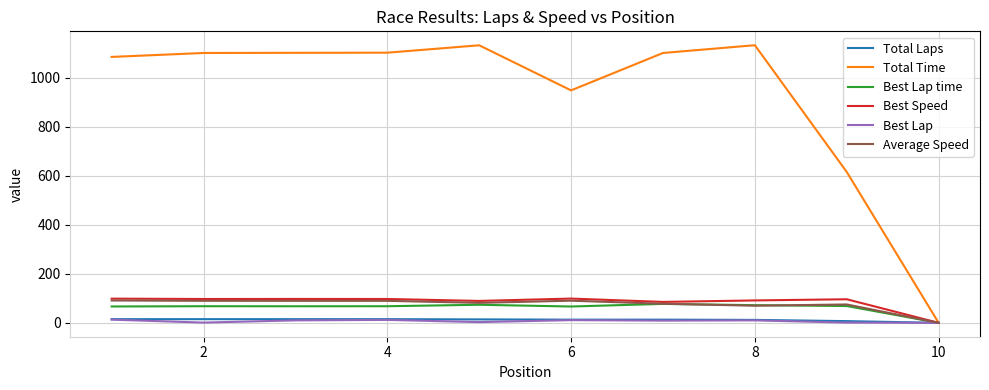

What is the greatest value displayed?

1132.1